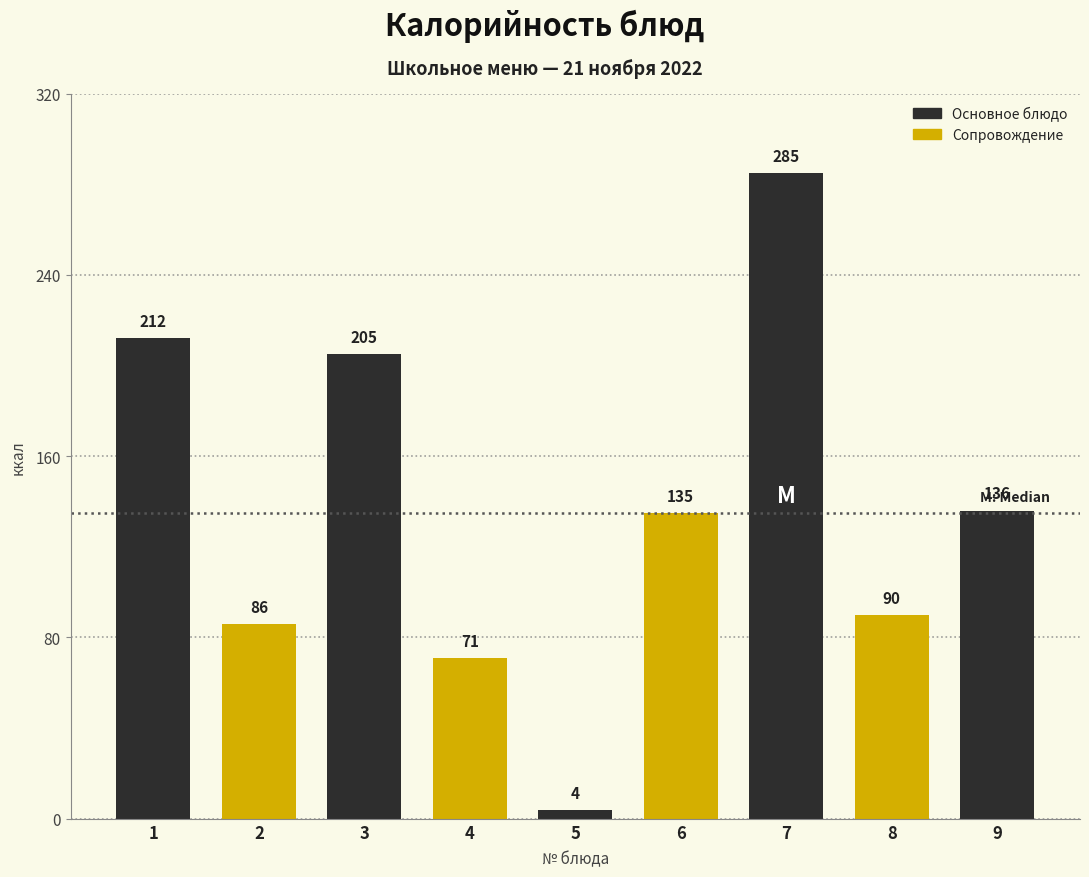

Reading left to right, transcribe all the data shown in this chart.

212	86	205	71	4	135	285	90	136